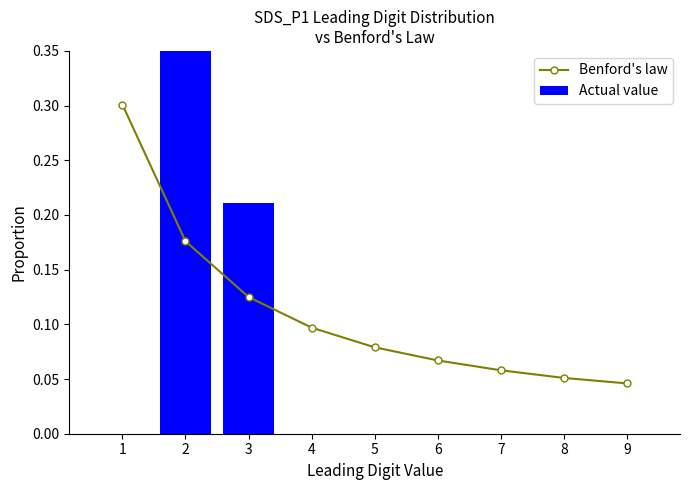

List the labels in order of Benford's law value, largest first.

1, 2, 3, 4, 5, 6, 7, 8, 9